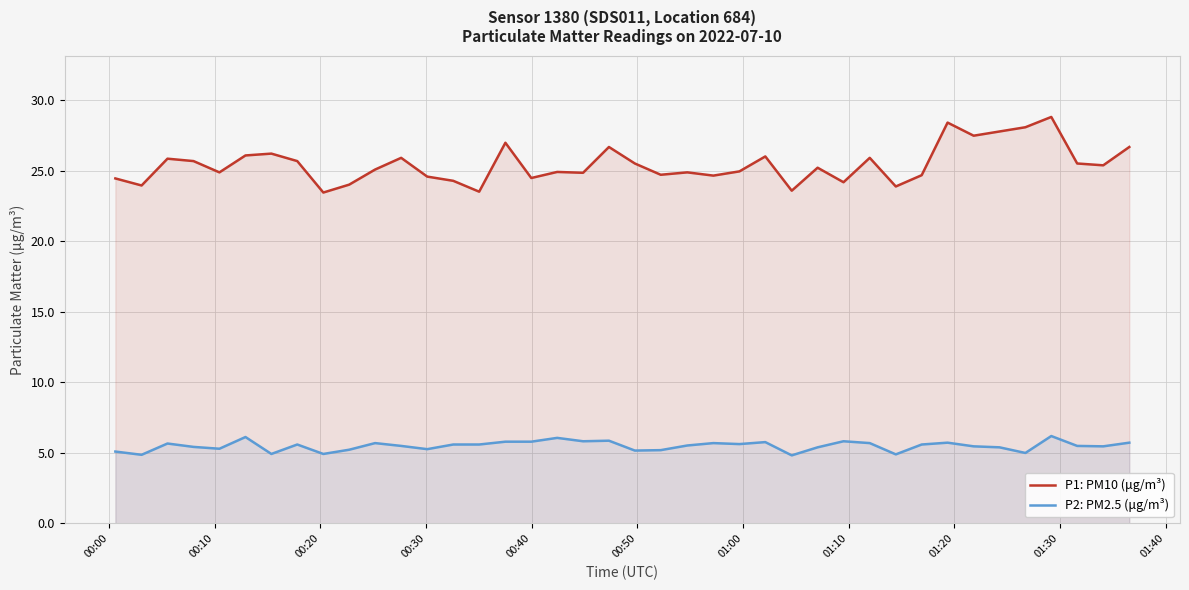

What is the maximum value for P1: PM10 (μg/m³)?

28.8